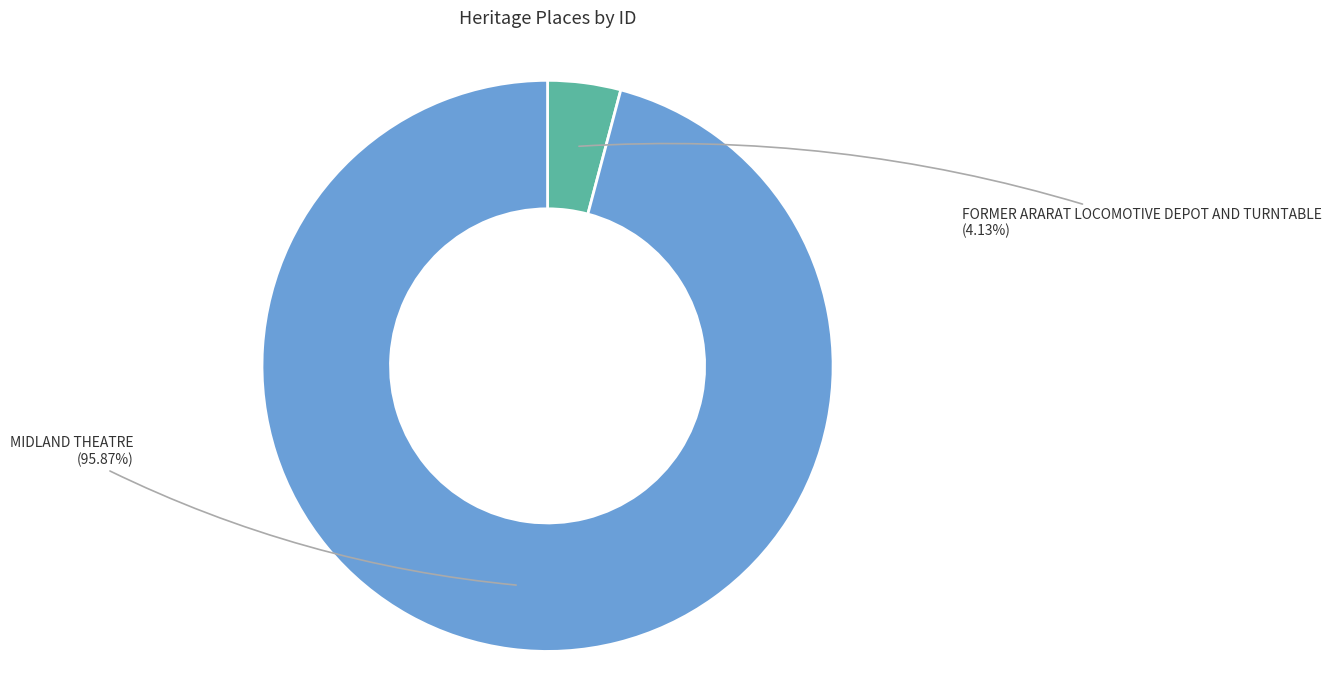

Is there any slice that represents more than half of the pie?

Yes